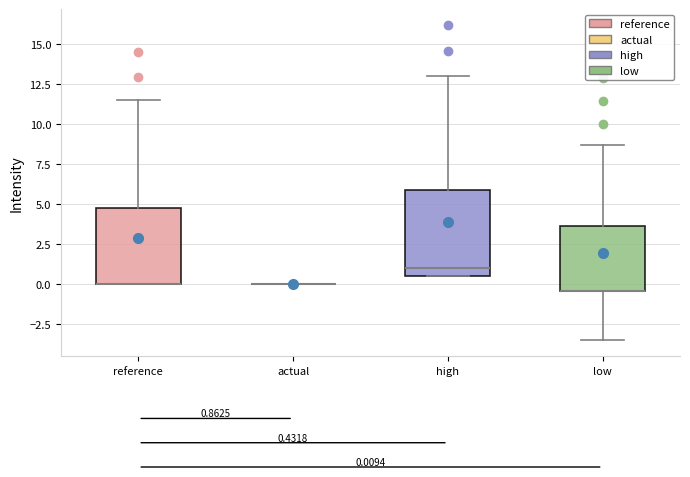

Comparing the boxes themselves (not the whiskers), which one is the tallest?

high